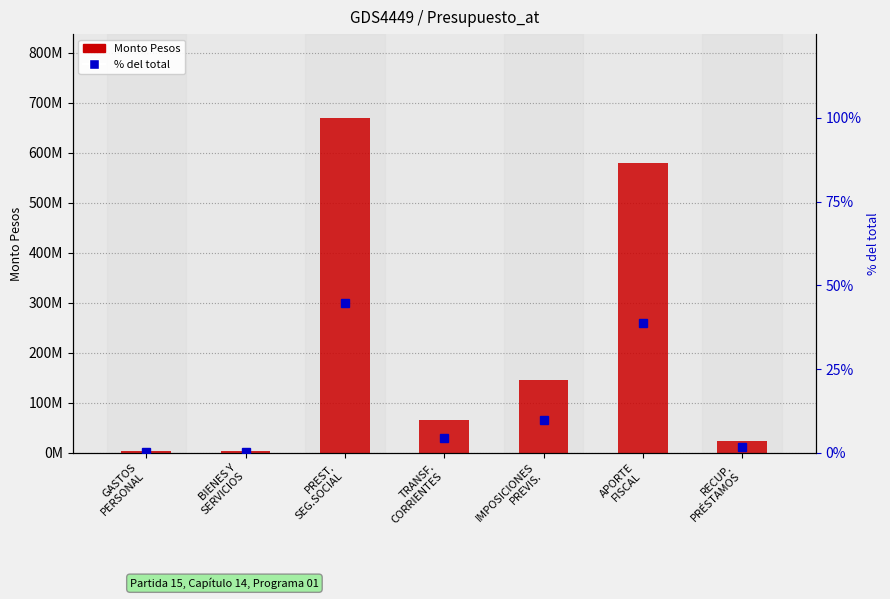

What is the smallest value displayed?

0.2